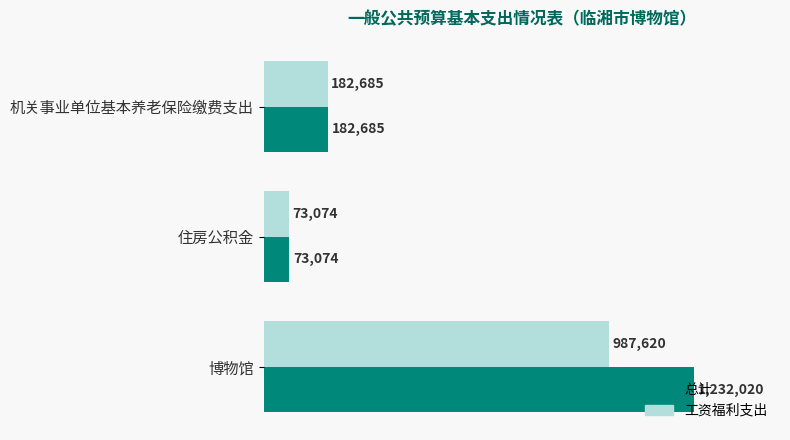

List the series in order of their overall mean, highest first.

总计, 工资福利支出